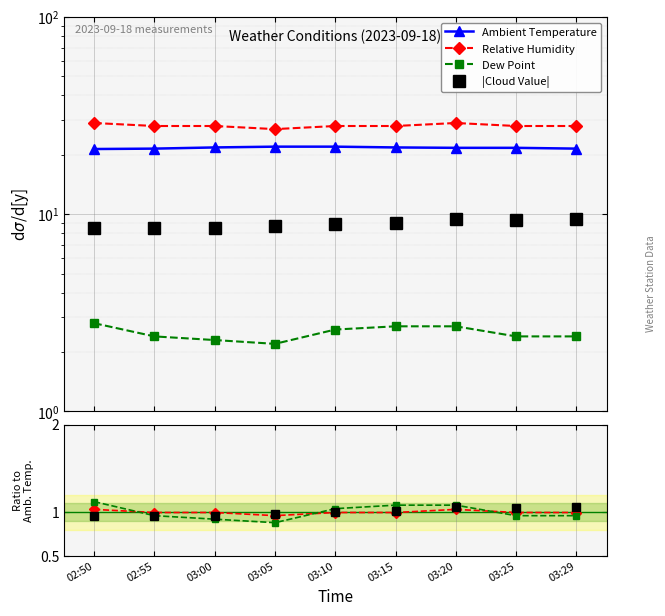

What is the total value across all series at 02:55?

60.4